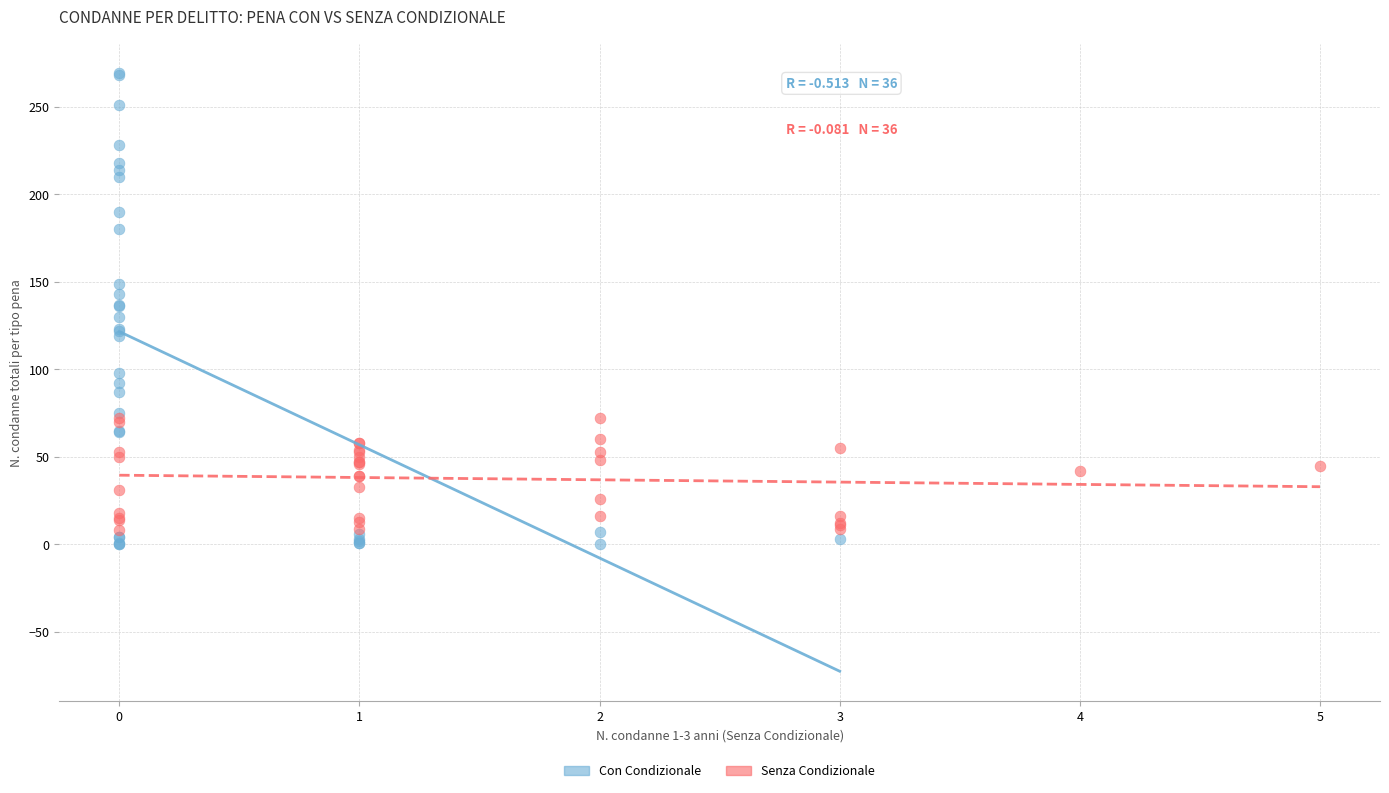

Which series reaches the minimum Y coordinate?

Con Condizionale